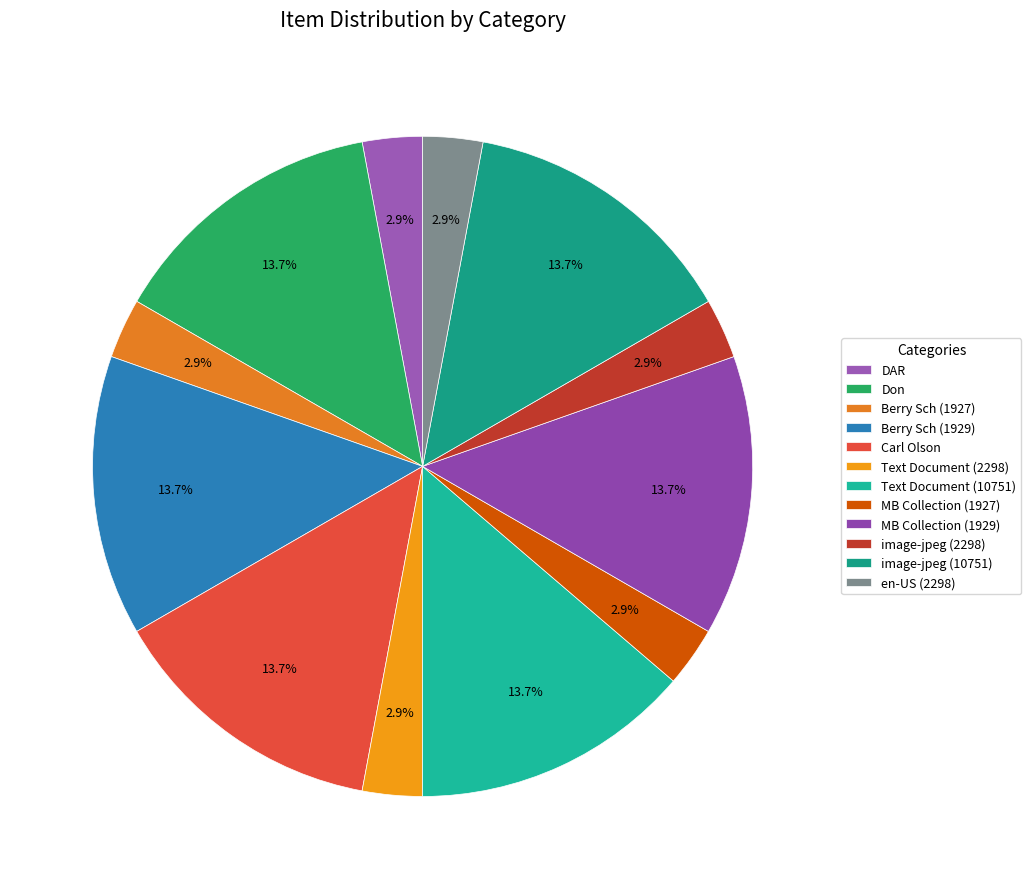

Which slice is the largest?

Don